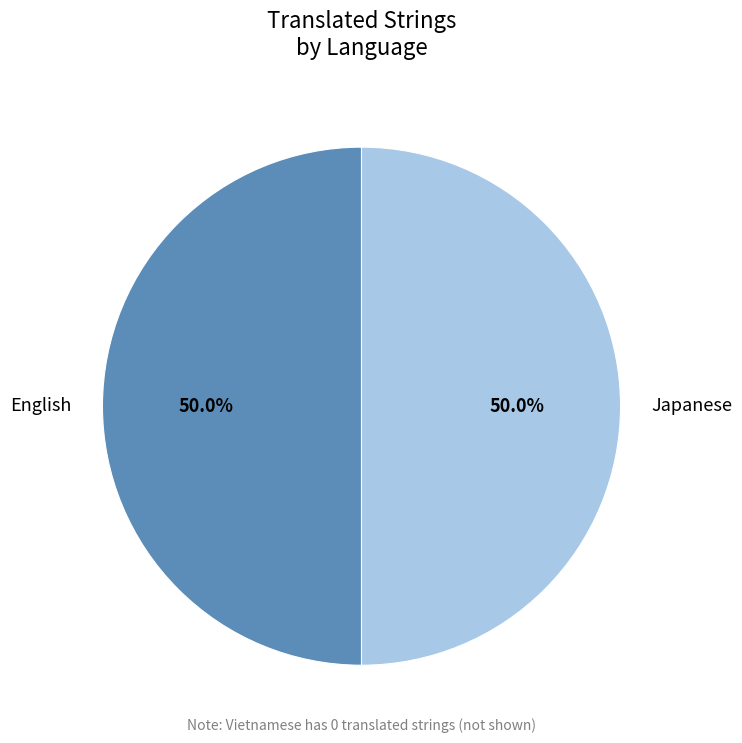

Is the sum of English and Japanese greater than half?

Yes